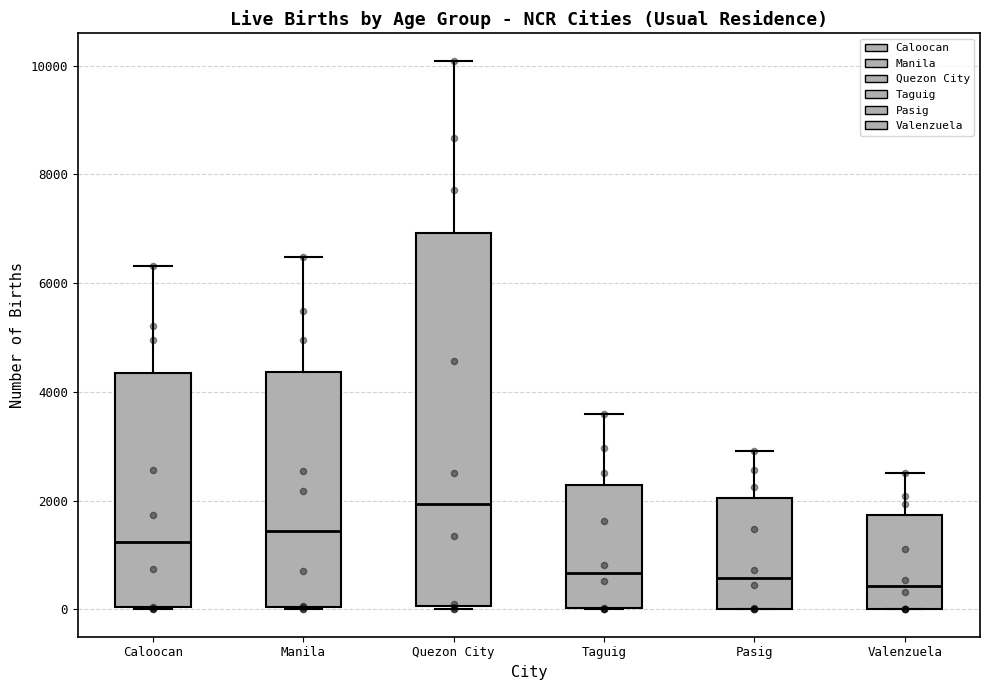

Reading left to right, read every box against the y-axis: the position of its median line, the range the box covers, and the ends of its whiskers. The values are not printed on the chart, so give them approximately, as read against the axis.

Caloocan: median 1200, box 0 to 4400, whiskers 0 to 6400
Manila: median 1400, box 0 to 4400, whiskers 0 to 6400
Quezon City: median 2000, box 0 to 7000, whiskers 0 to 10000
Taguig: median 600, box 0 to 2200, whiskers 0 to 3600
Pasig: median 600, box 0 to 2000, whiskers 0 to 3000
Valenzuela: median 400, box 0 to 1800, whiskers 0 to 2600